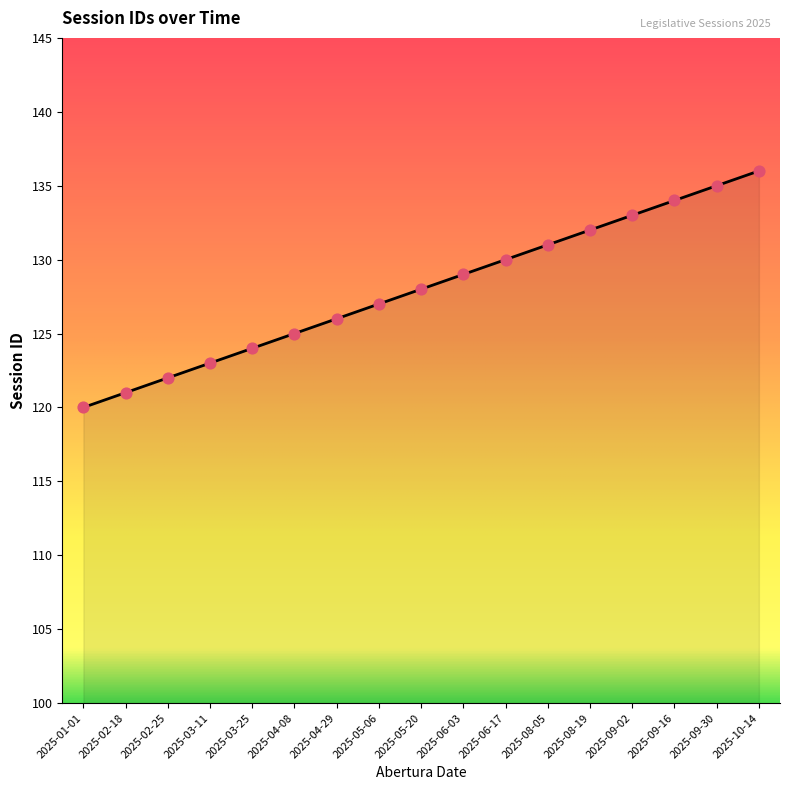

Approximately how many times larger is the value at 2025-09-16 compared to 2025-08-19?

1.0